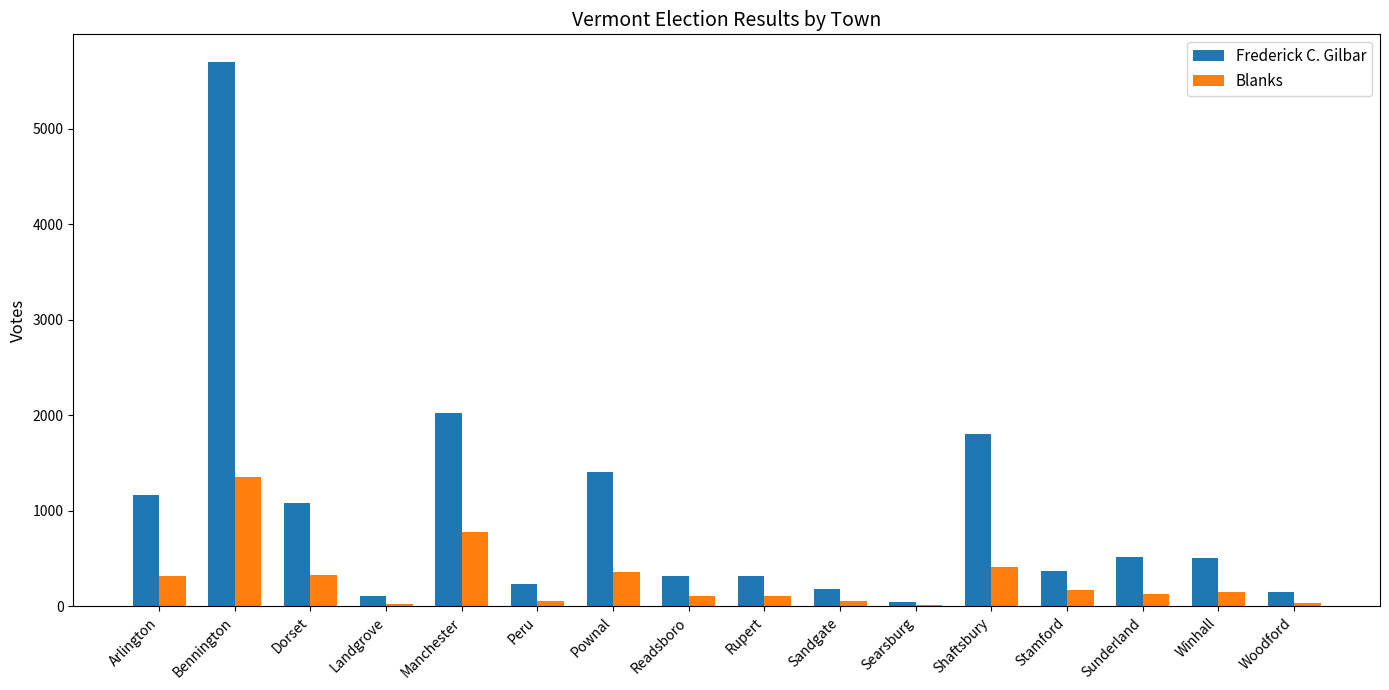

What is the sum of all Frederick C. Gilbar values?

15969